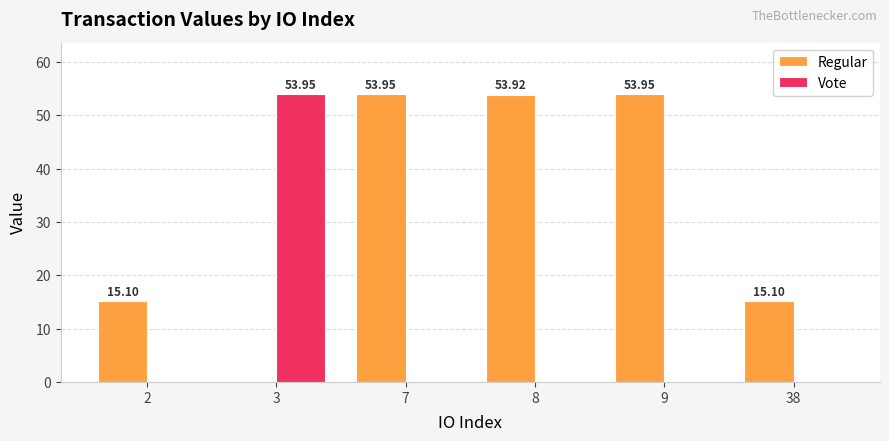

What is the average value of the Regular series?

32.0